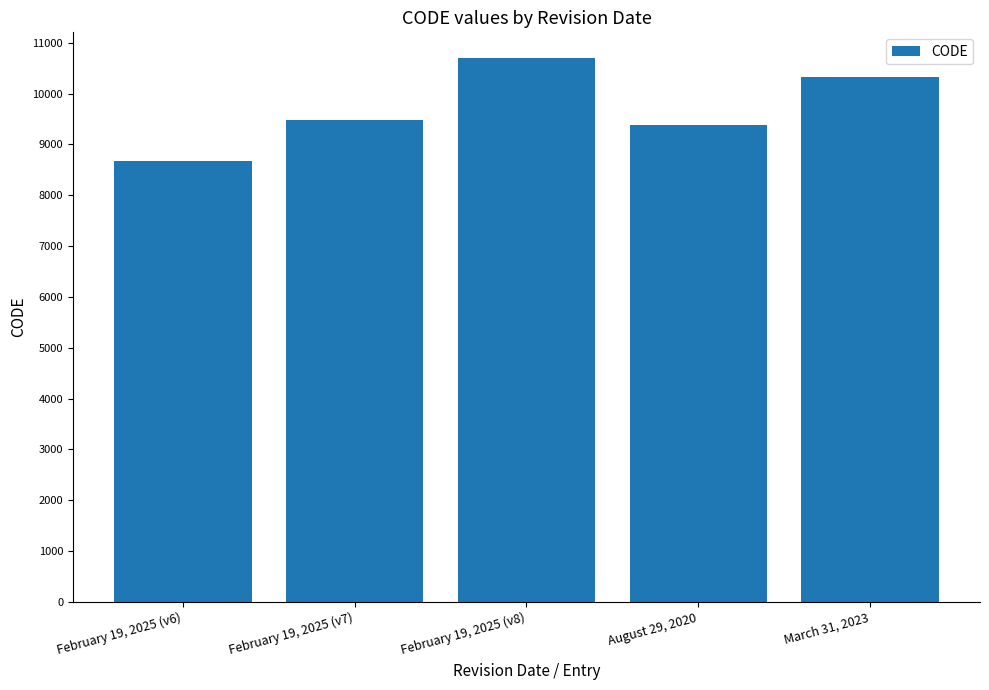

What is the change in value from February 19, 2025 (v7) to February 19, 2025 (v8)?

+1224